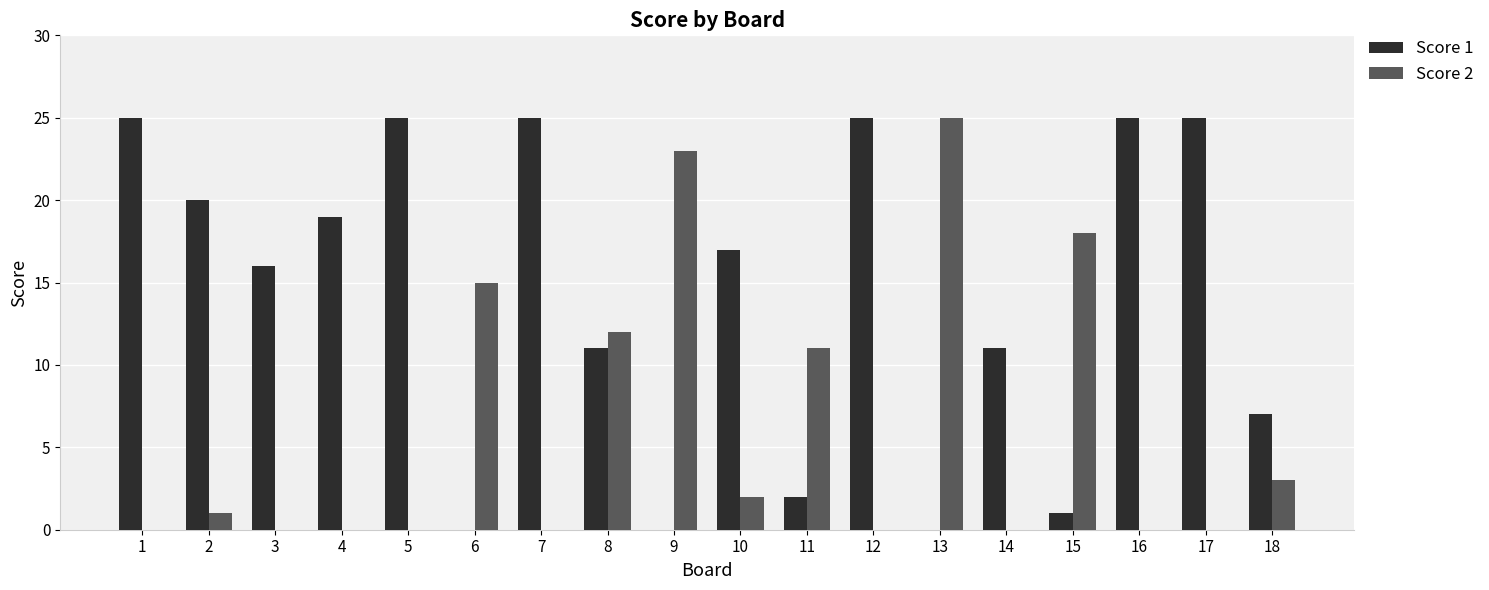

What is the greatest value displayed?

25